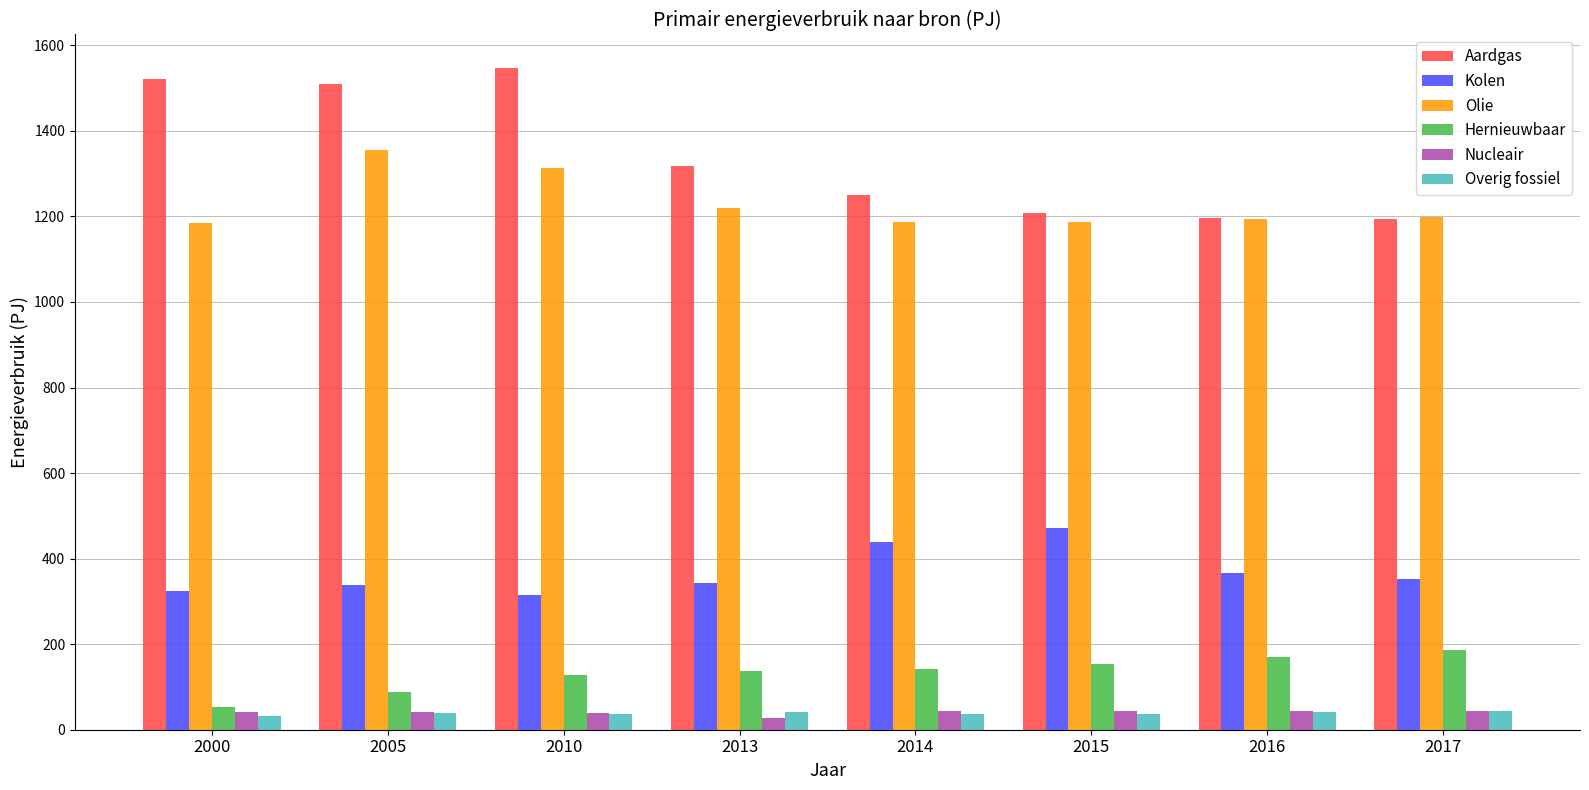

Which series changed the most between 2000 and 2005?

Olie